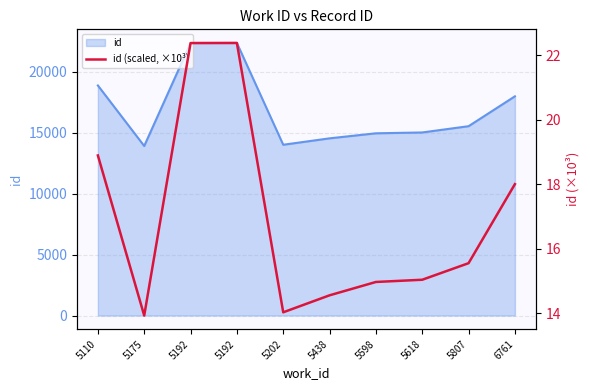

What is the smallest value displayed?

13.9